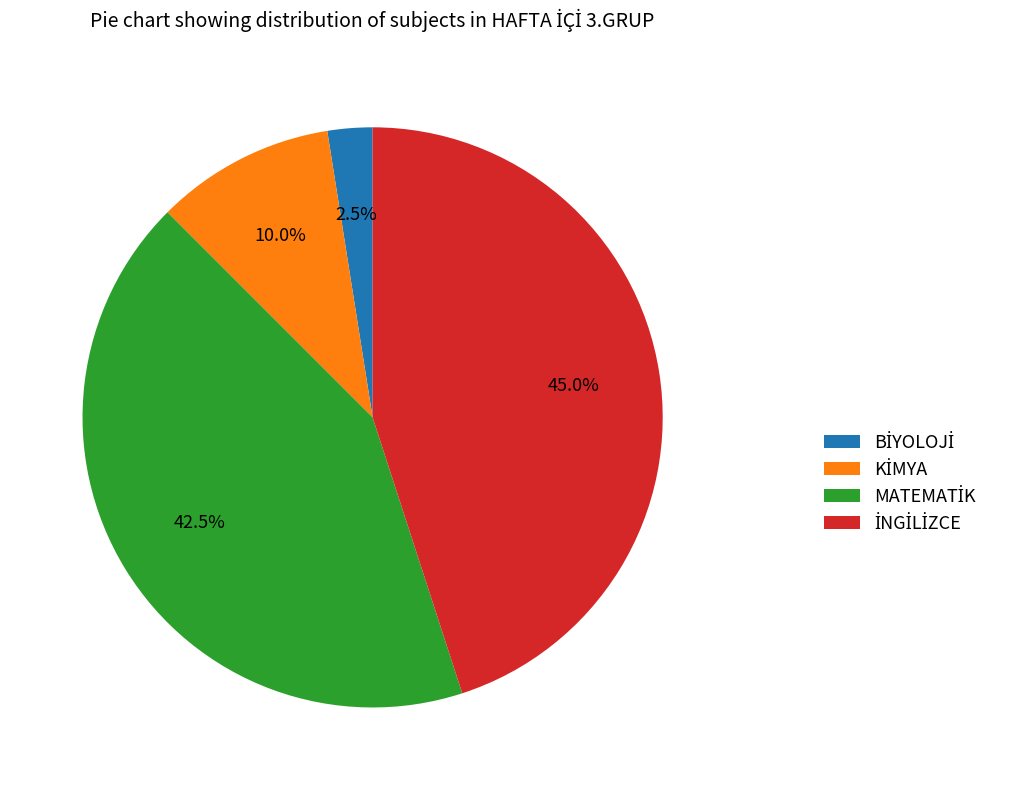

Is there any slice that represents more than half of the pie?

No